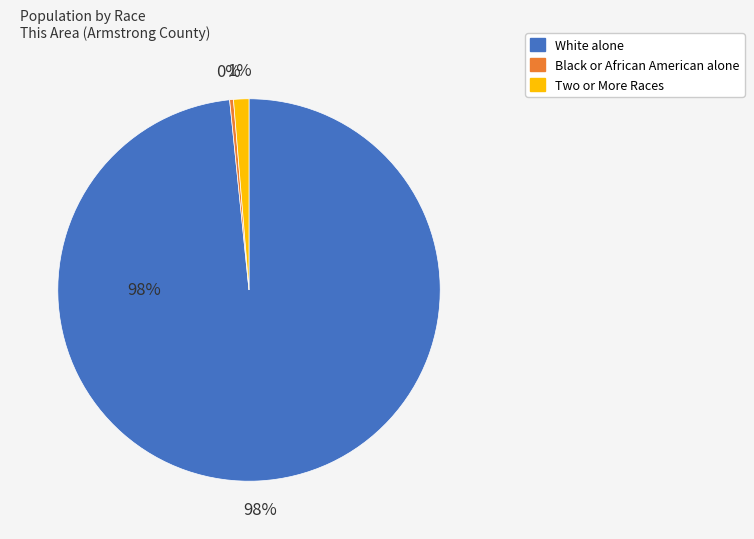

The White alone slice represents 98% of the pie. True or false?

True